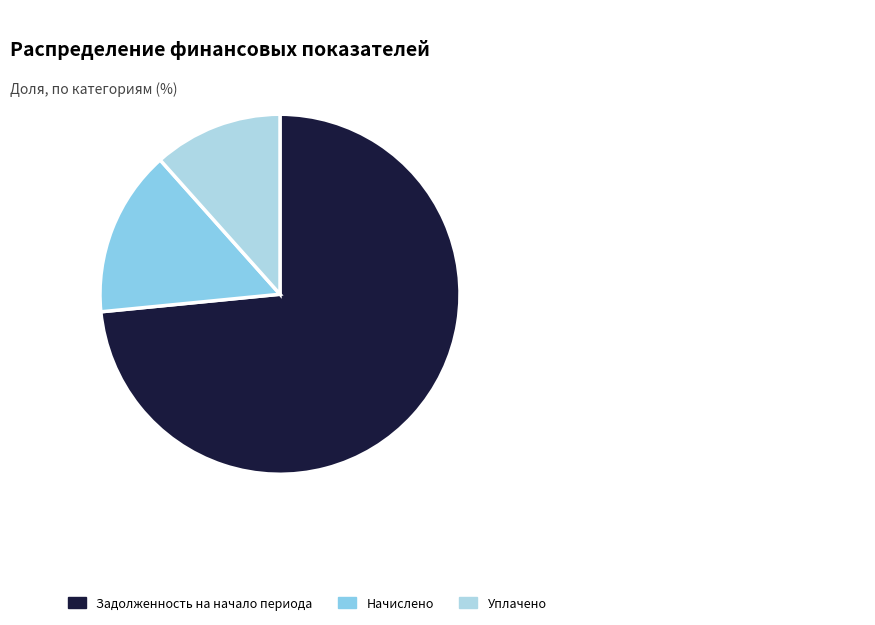

How many slices are in this pie chart?

3